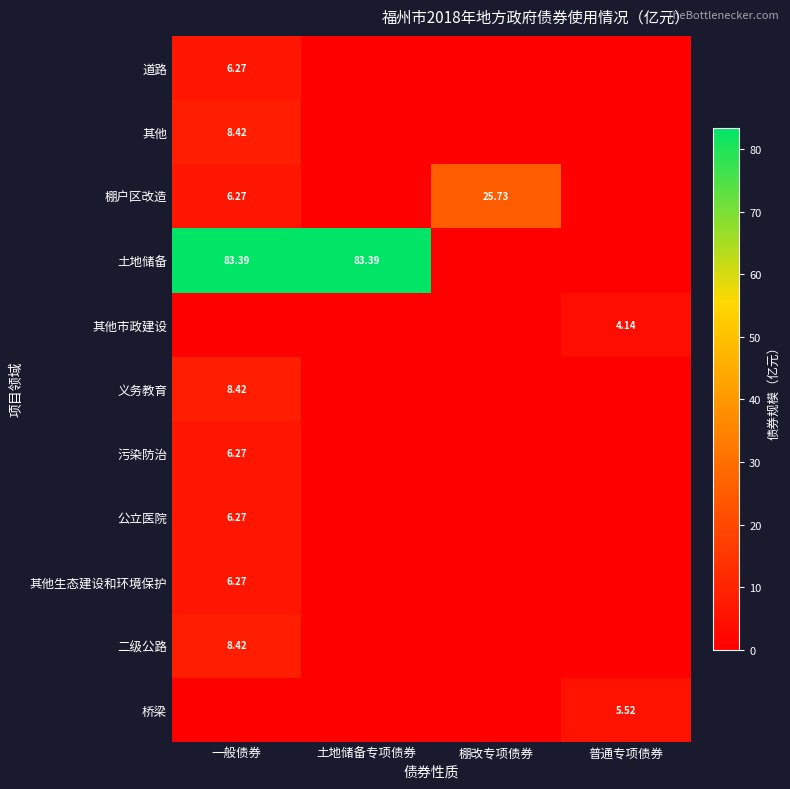

Count the number of data series in this chart.

11